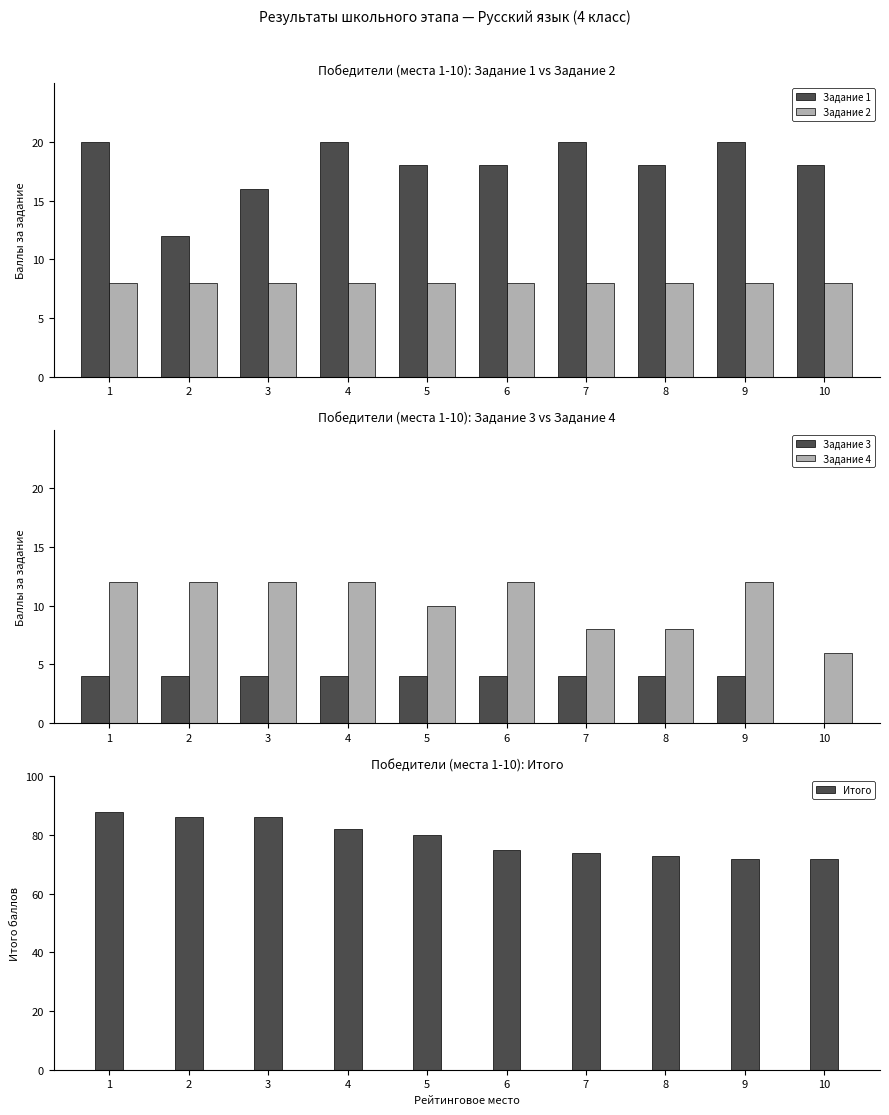

How many bars are there in each group?

5